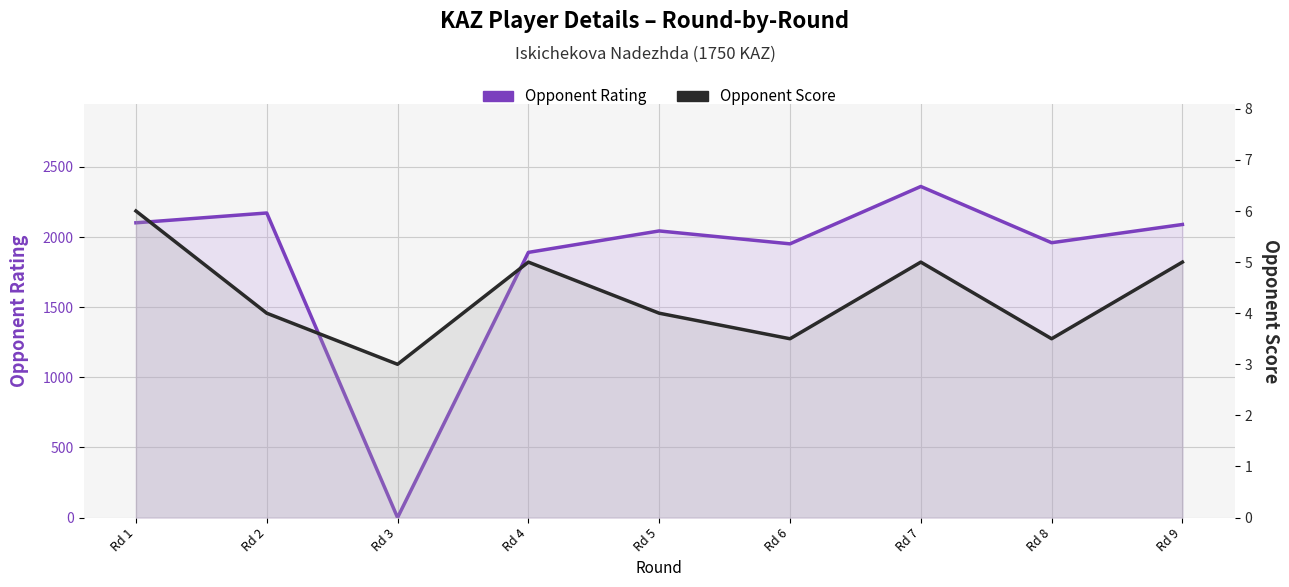

Which category has the lowest value across all series?

Rd 3